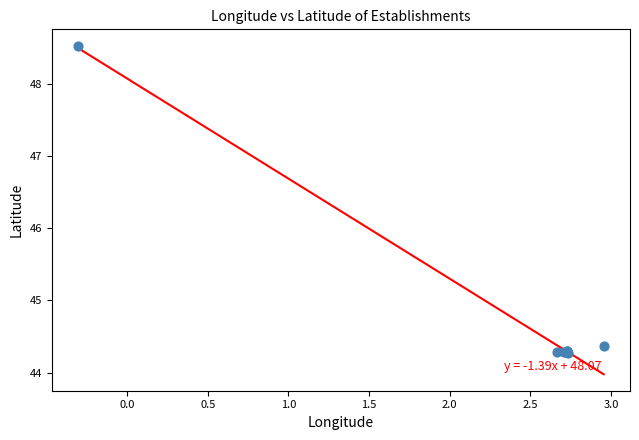

What Y value in the scatter plot is closest to 46?

44.4